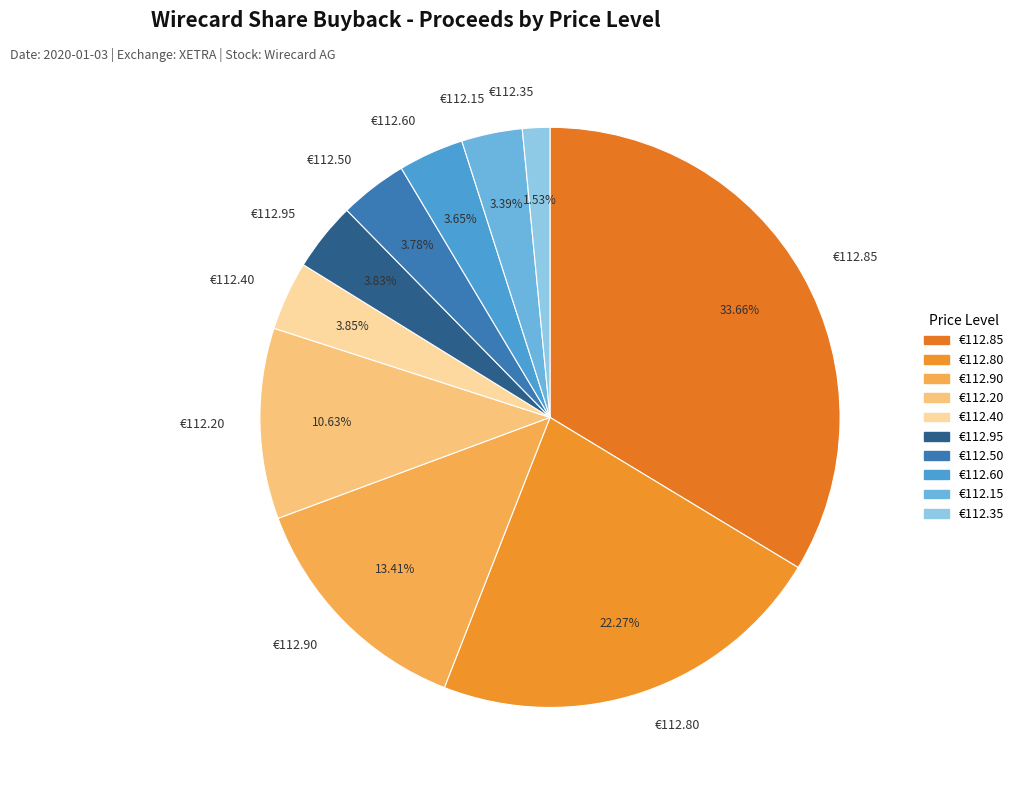

Does €112.20 account for over 50% of the chart?

No